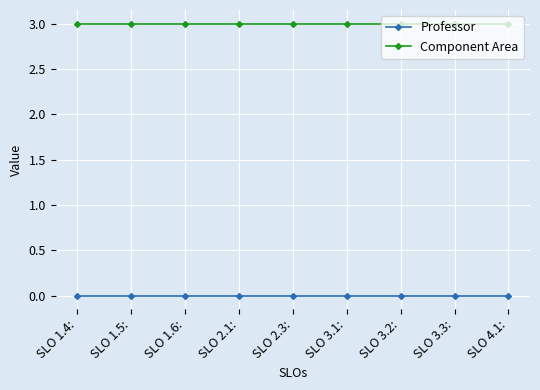

How many lines are shown in the chart?

2